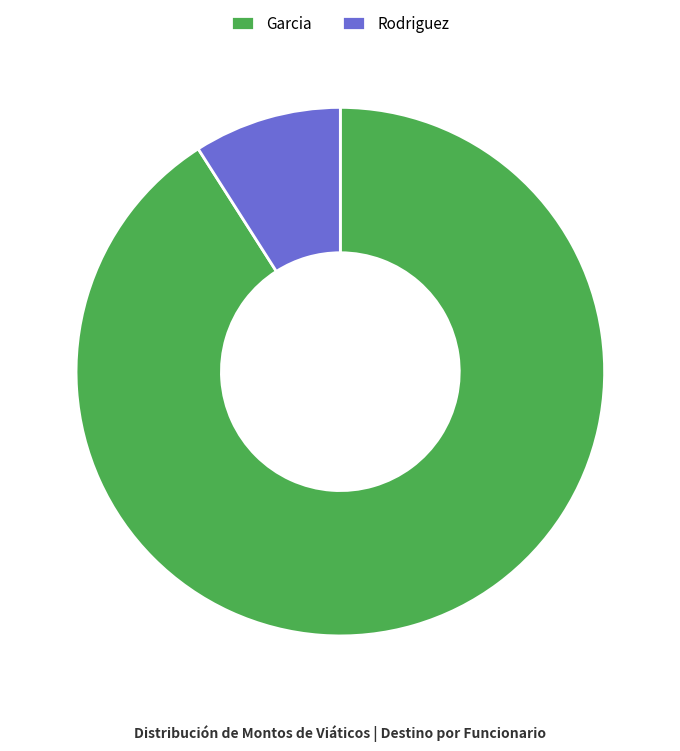

What is the ratio of the value at Garcia to the value at Rodriguez?

10.1